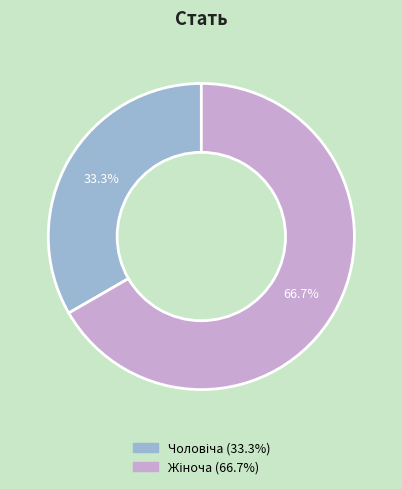

How many segments does this pie chart have?

2